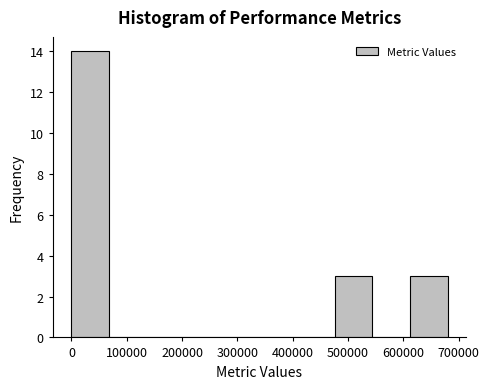

Reading left to right, transcribe this chart: for each bar, give the range it covers on the x-axis and its height. Neither the bar edges nor the heights are printed on the chart, so give them approximately, as read against the axes.

0 to 70000: 14
70000 to 140000: 0
140000 to 200000: 0
200000 to 270000: 0
270000 to 340000: 0
340000 to 410000: 0
410000 to 480000: 0
480000 to 540000: 3
540000 to 610000: 0
610000 to 680000: 3